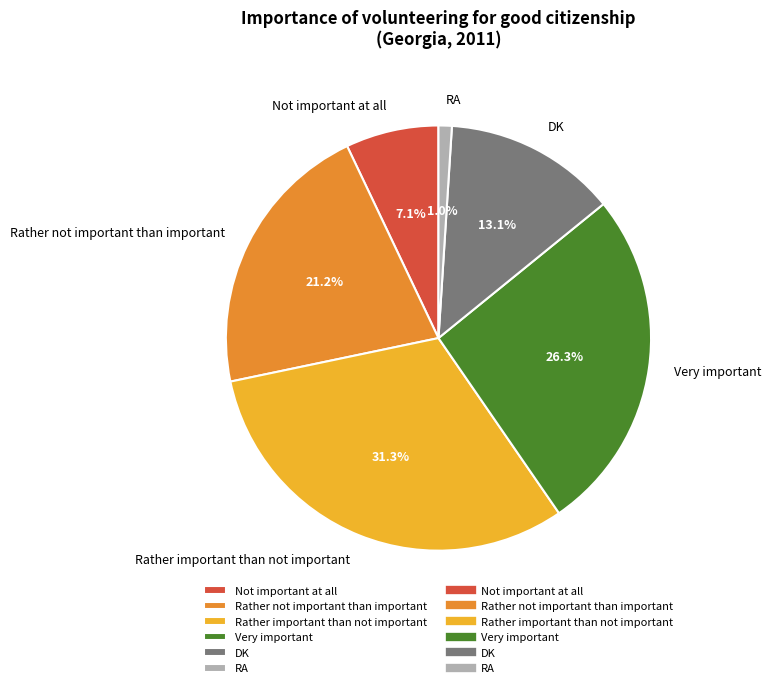

Does RA represent more than half of the total?

No